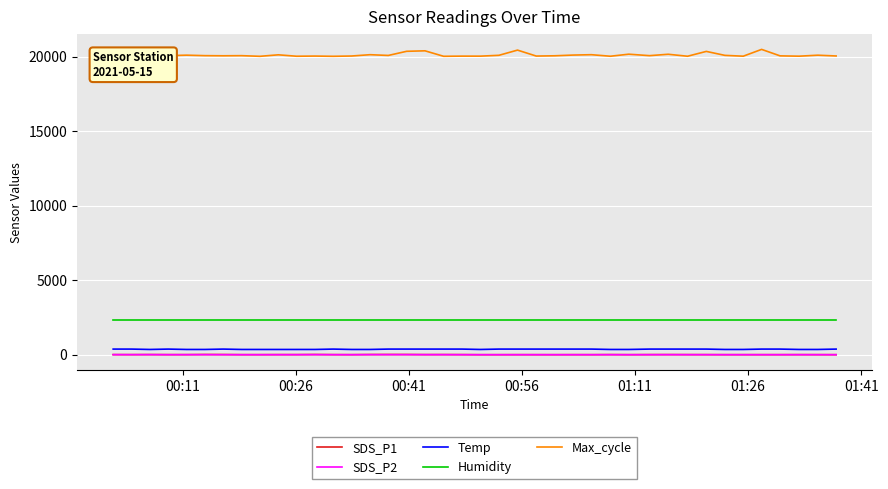

What is the minimum value shown in the chart?

5.6